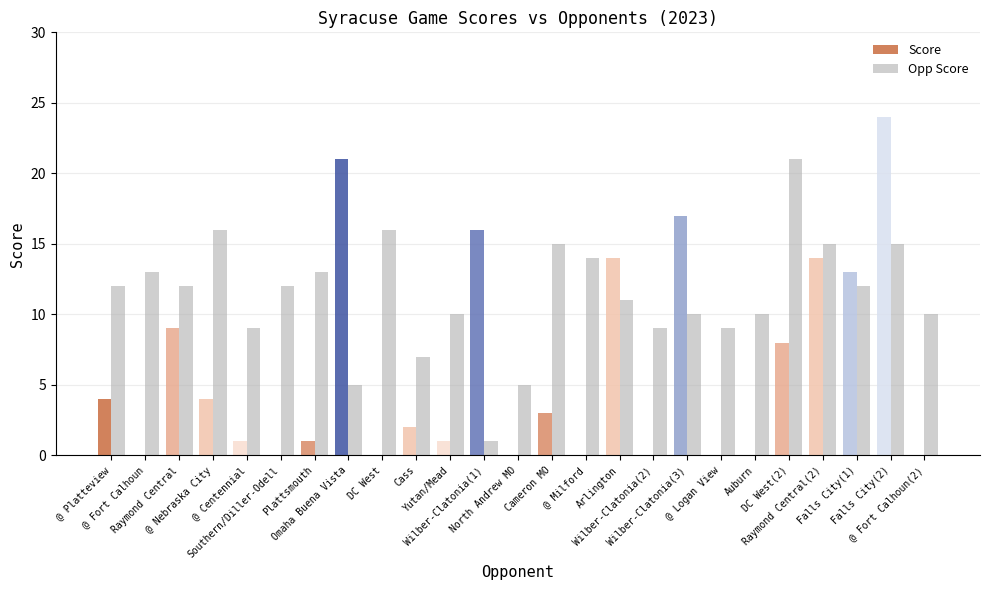

Which series has the largest total across all categories?

Opp Score